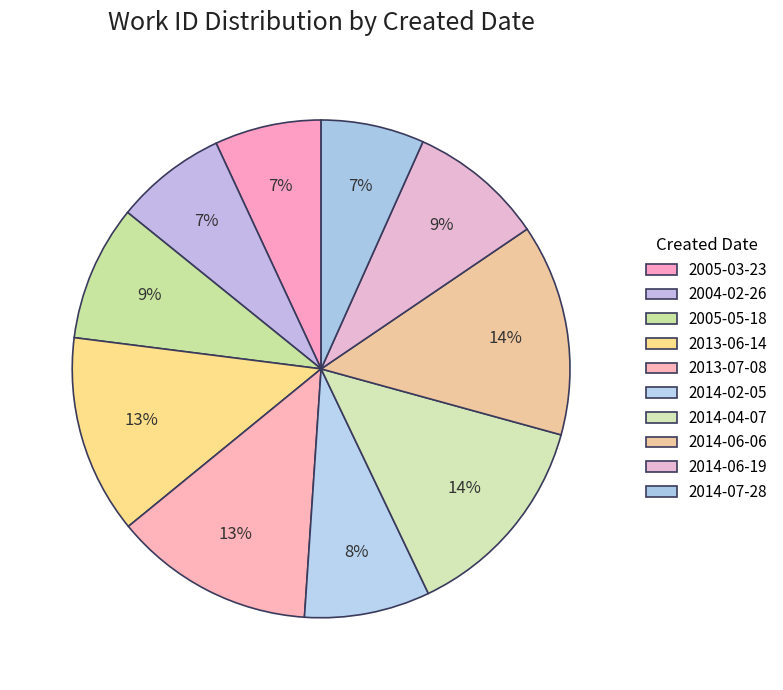

Is there a majority slice in this chart?

No